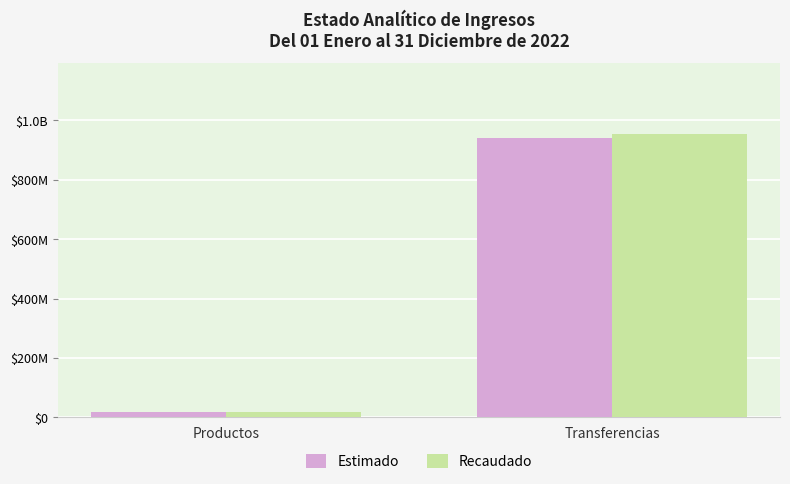

The value of Estimado at Productos is 10143036.0. True or false?

False